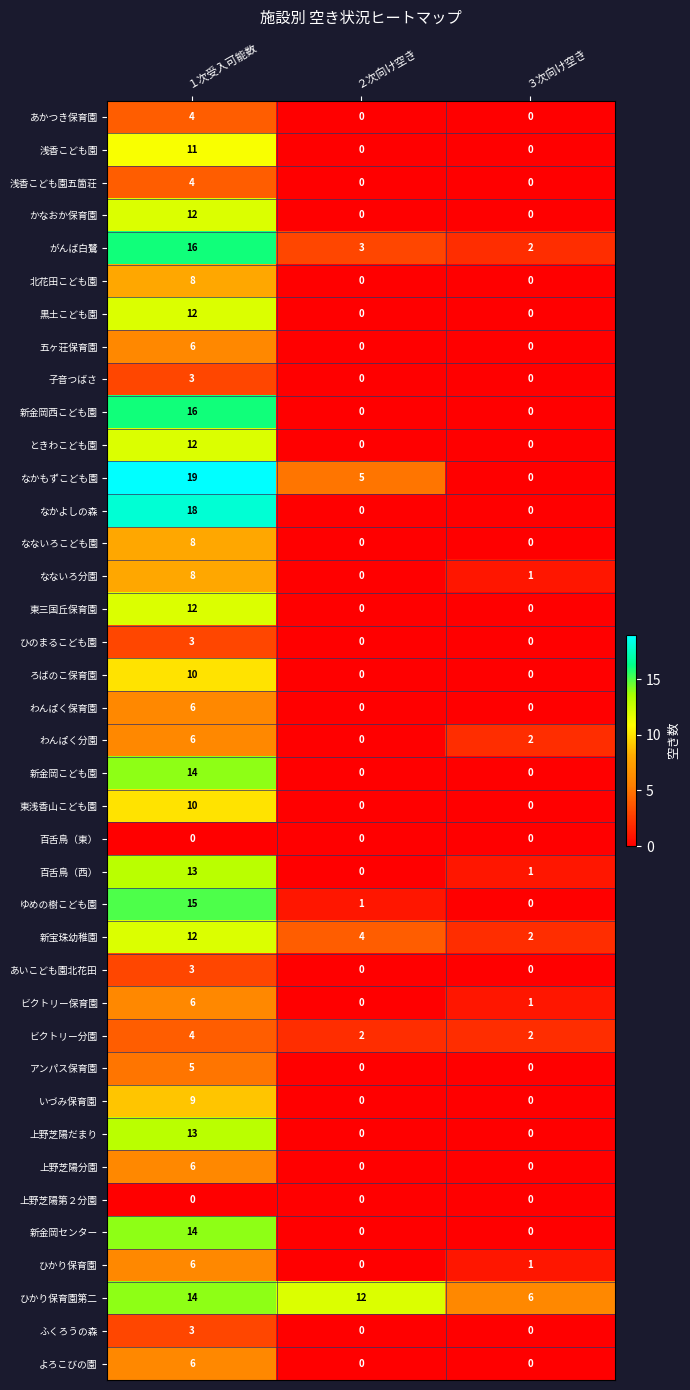

How many ひのまるこども園 values are between 0 and 3?

3